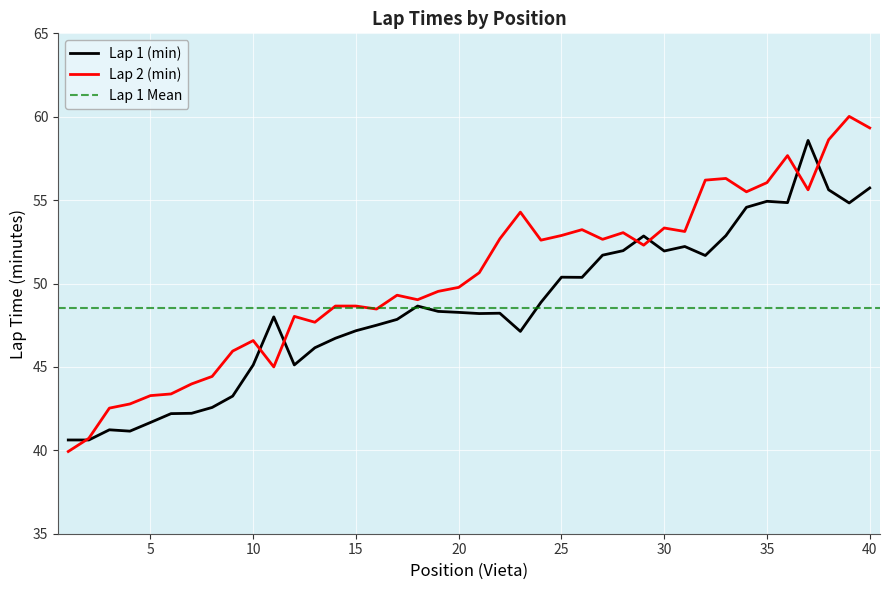

What is the difference between the maximum and minimum values in the Lap 1 (min) series?

18.0